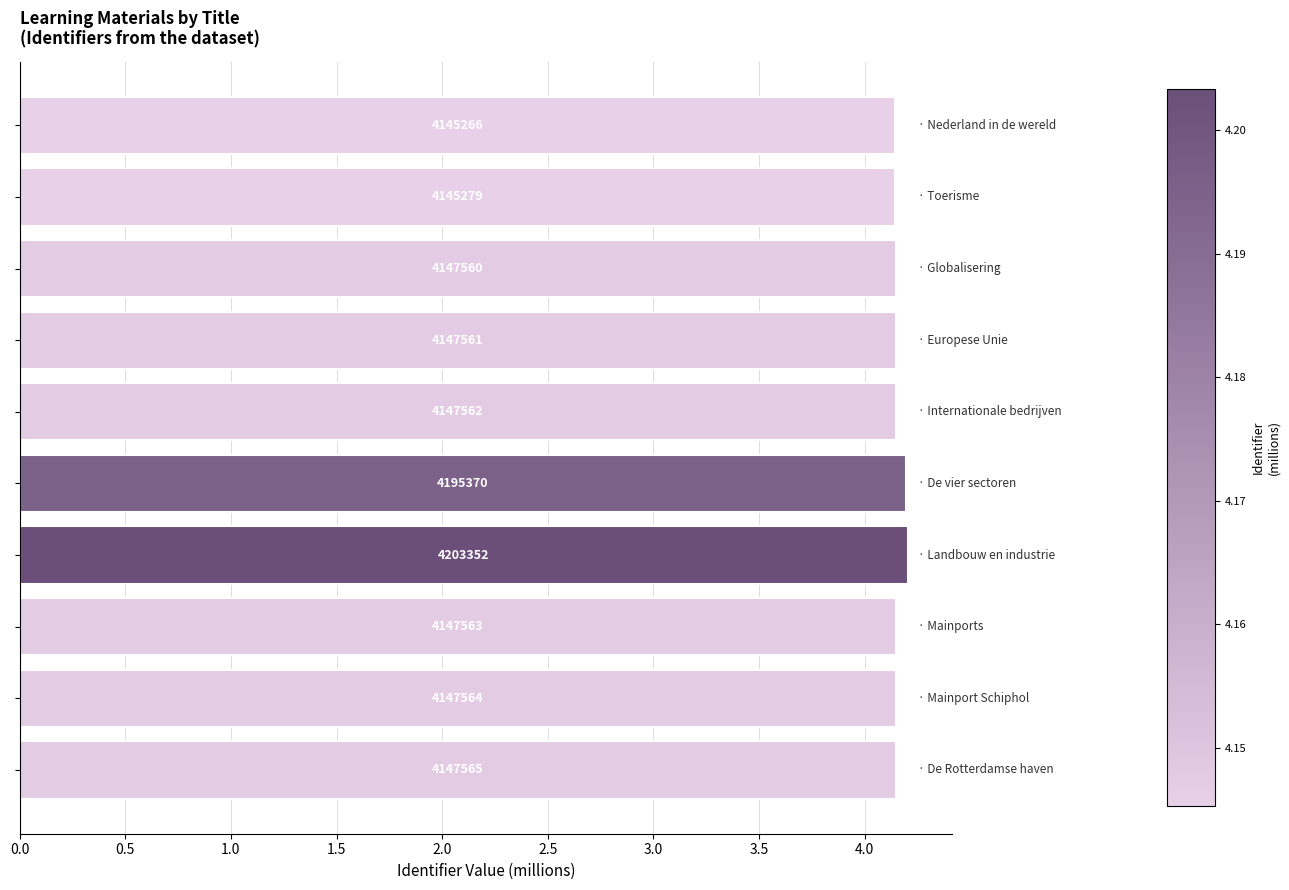

Are the bars horizontal?

Yes